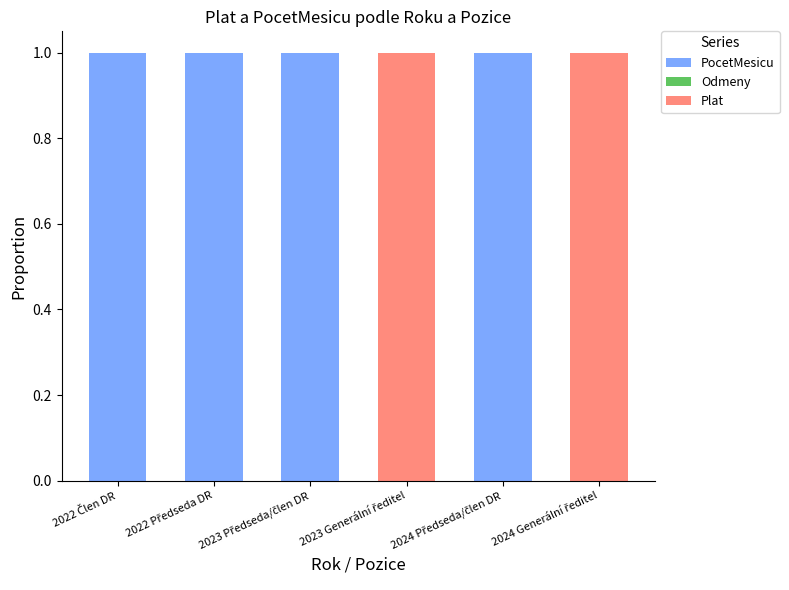

Rank the series by their average value, from highest to lowest.

PocetMesicu, Plat, Odmeny